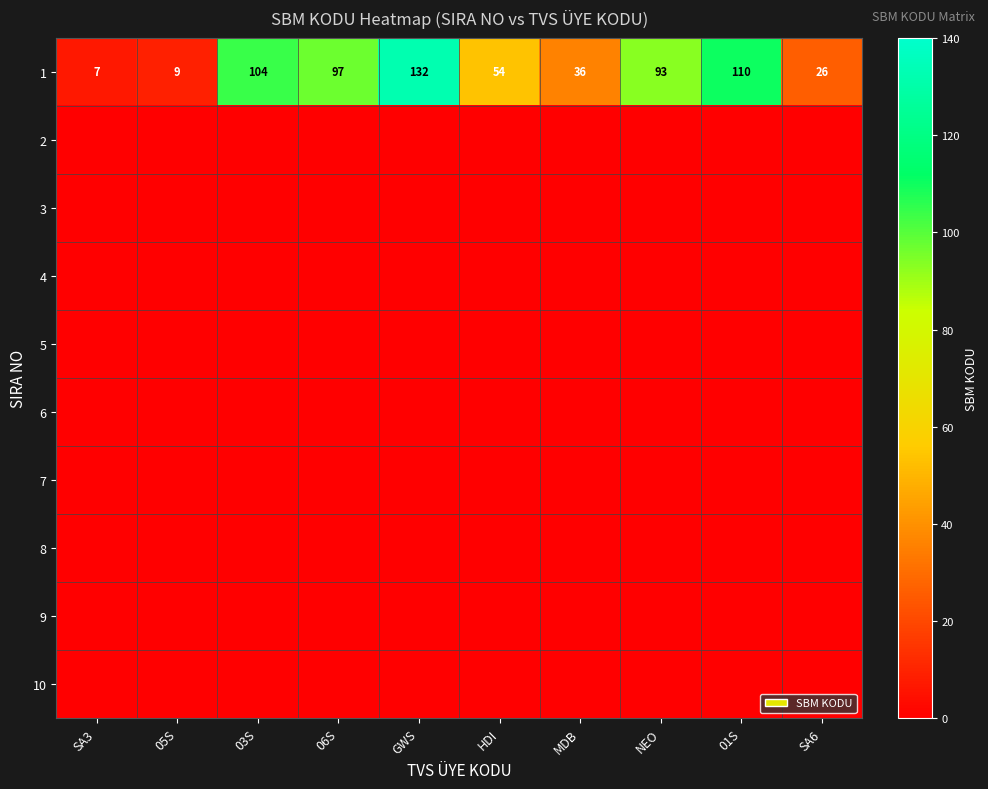

Read the 1 value at 06S.

97